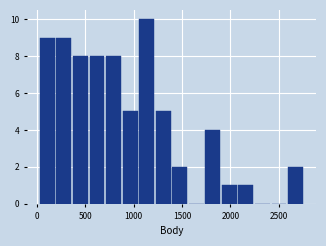

Around what value on the x-axis is the tallest bar? Give the approximate position of its centre, as read against the axis.

1150